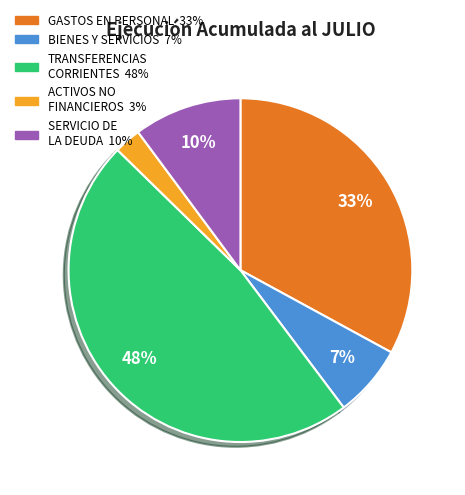

Does any single category account for the majority?

No